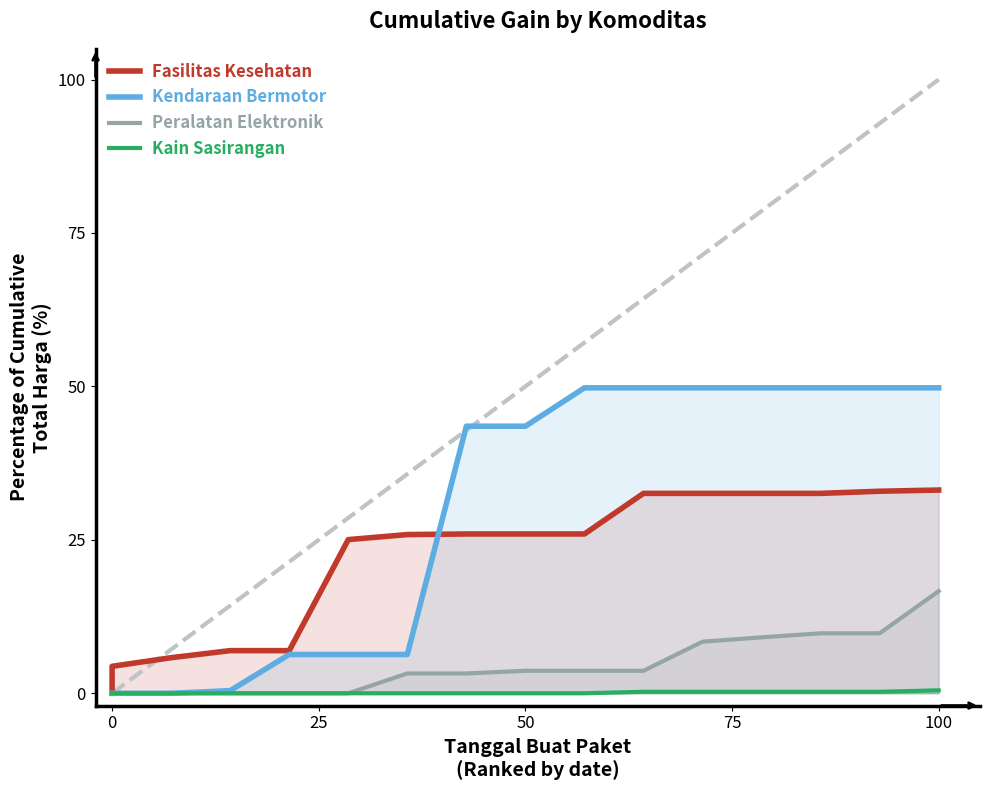

Is it true that Kendaraan Bermotor equals 2.9 at 5?

False